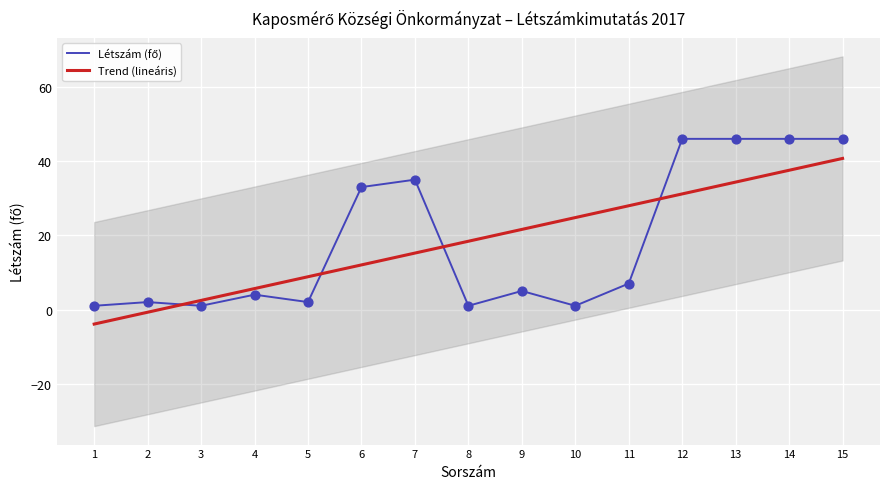

Between 13 and 3, which is larger?

13